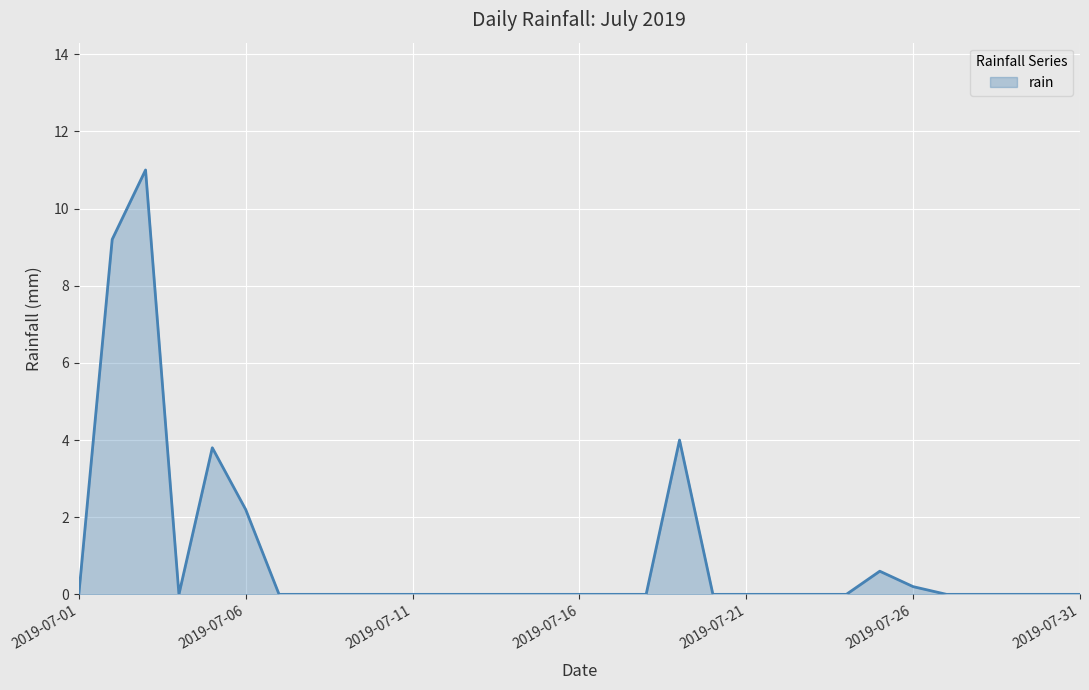

What is the greatest value displayed?

11.0